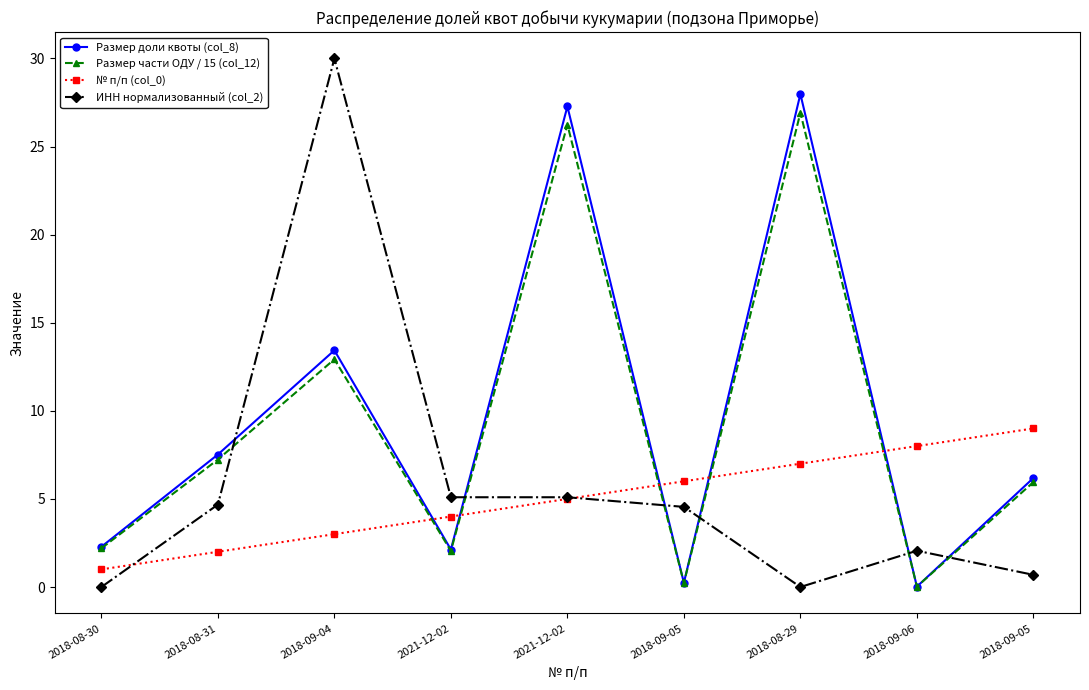

True or false: Размер доли квоты (col_8) and Размер части ОДУ / 15 (col_12) cross at least once.

False